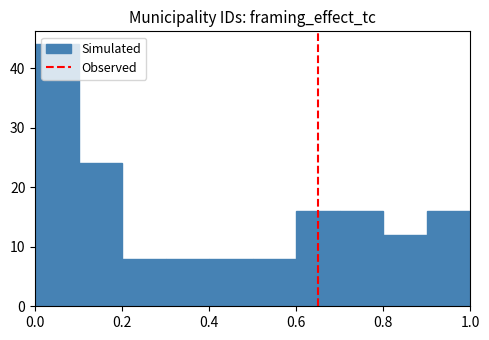

Reading left to right, transcribe this chart: for each bar, give the range it covers on the x-axis and its height. The values are not printed on the chart, so give them approximately, as read against the axis.

0.0 to 0.1: 44
0.1 to 0.2: 24
0.2 to 0.3: 8
0.3 to 0.4: 8
0.4 to 0.5: 8
0.5 to 0.6: 8
0.6 to 0.7: 16
0.7 to 0.8: 16
0.8 to 0.9: 12
0.9 to 1.0: 16